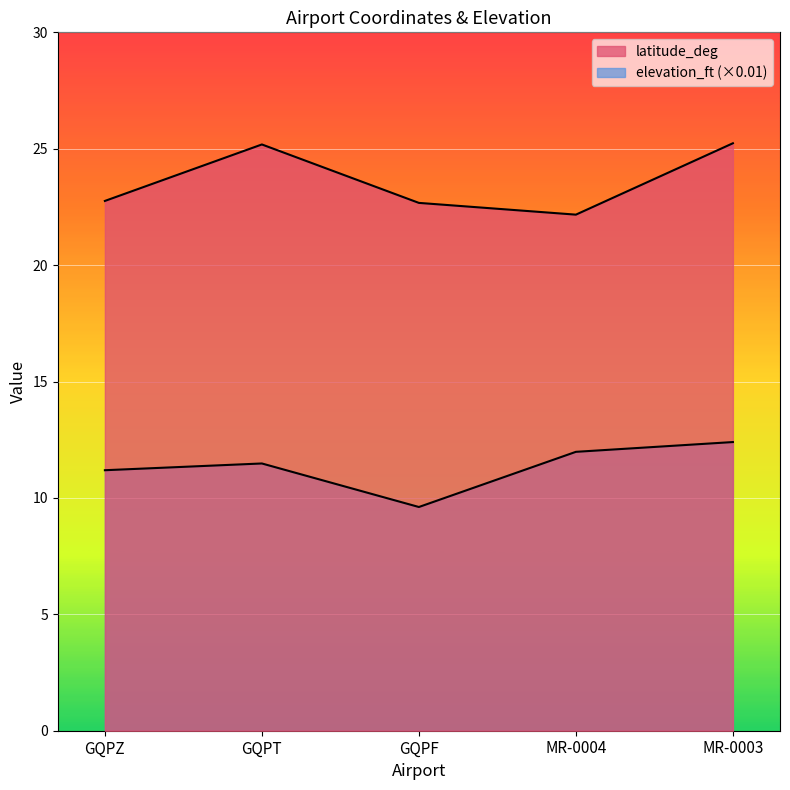

At which category is the sum across all series the highest?

MR-0003